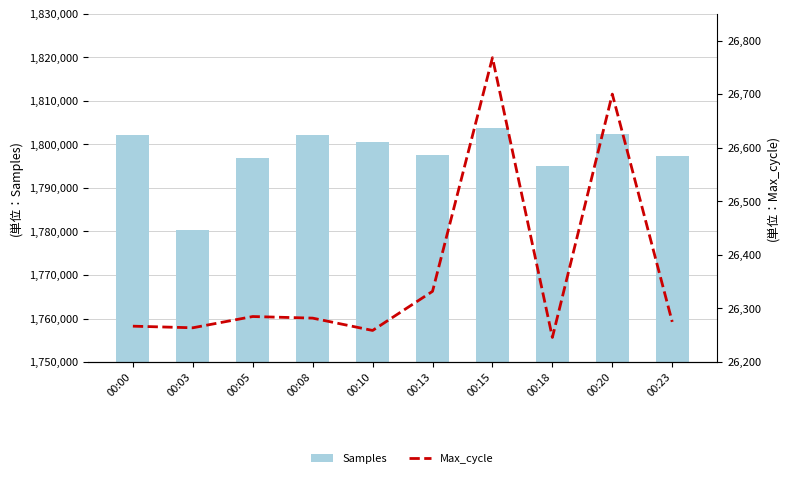

Which has a higher value, 00:15 or 00:10?

00:15